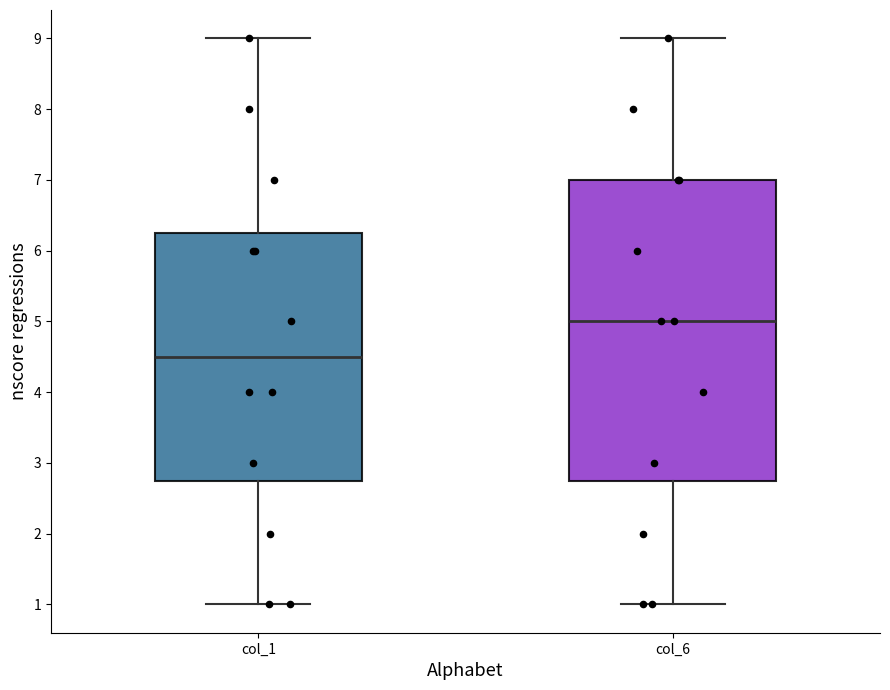

Where is the upper edge of the box for col_6 on the y-axis? The values are not printed on the chart, so give them approximately, as read against the axis.

7.0